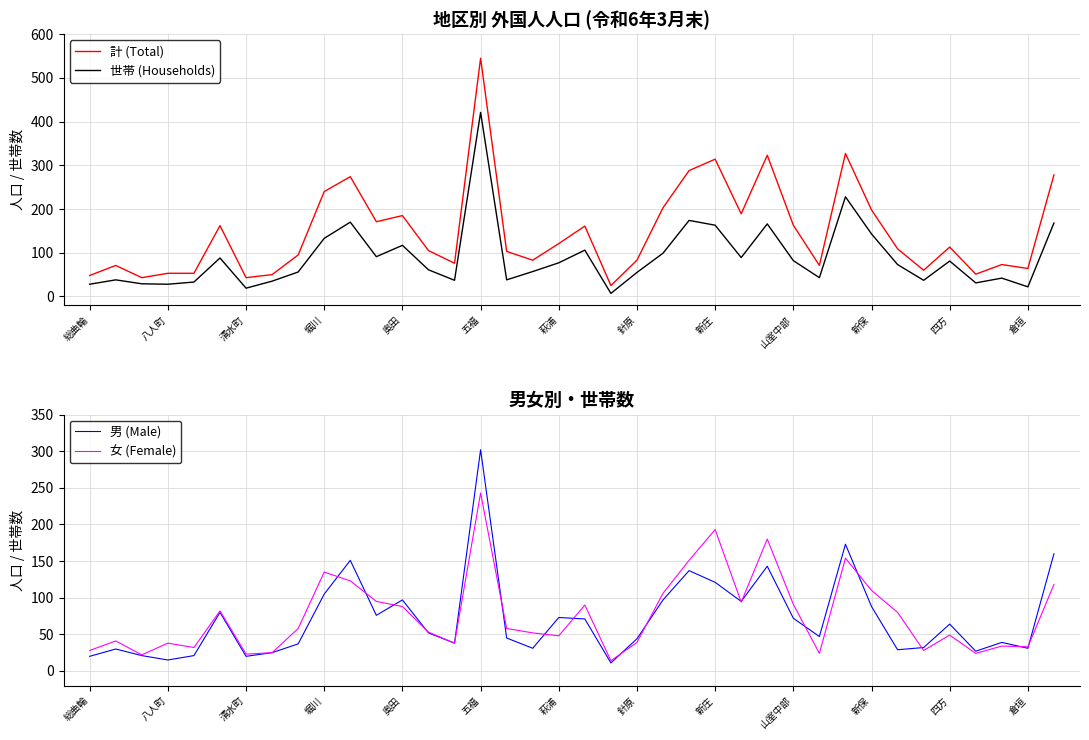

Is it true that 世帯 (Households) equals 19 at 清水町?

True